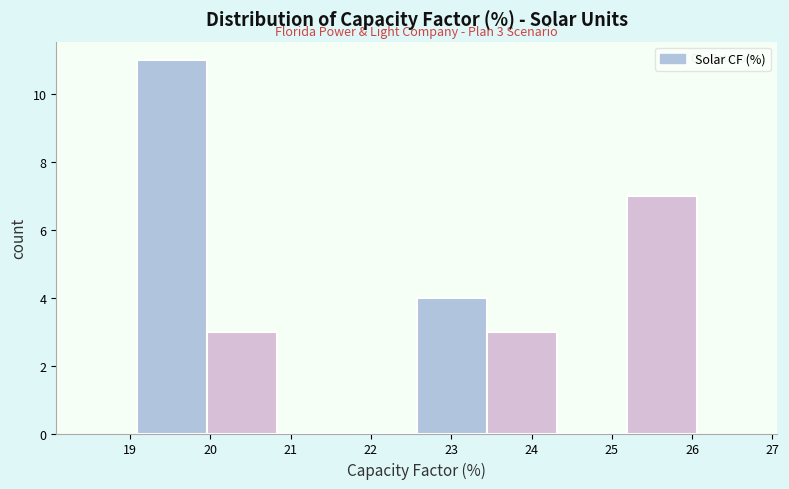

Which range on the x-axis has the tallest bar?

19.1 to 20.0